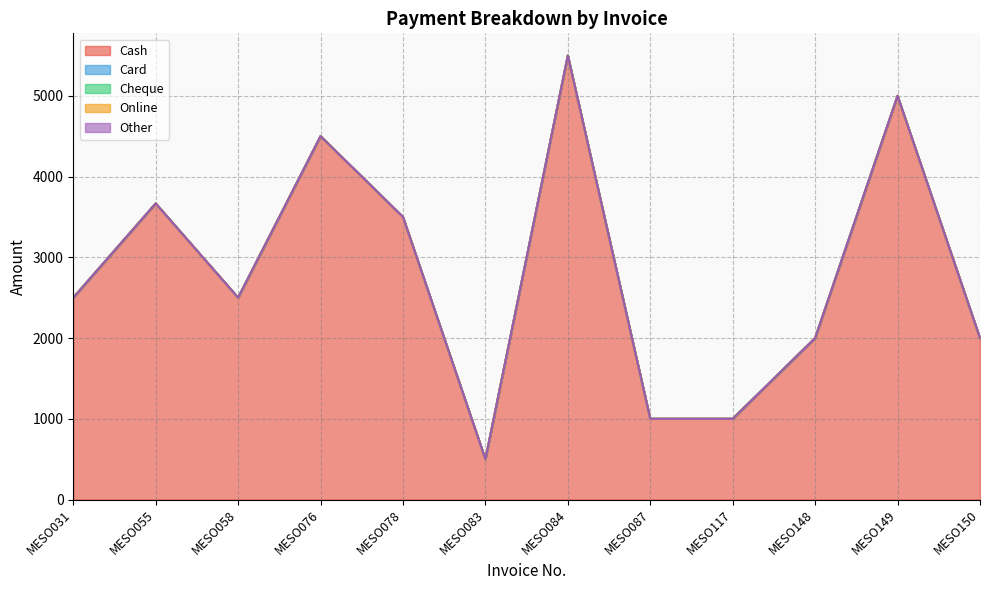

Count the number of data series in this chart.

5